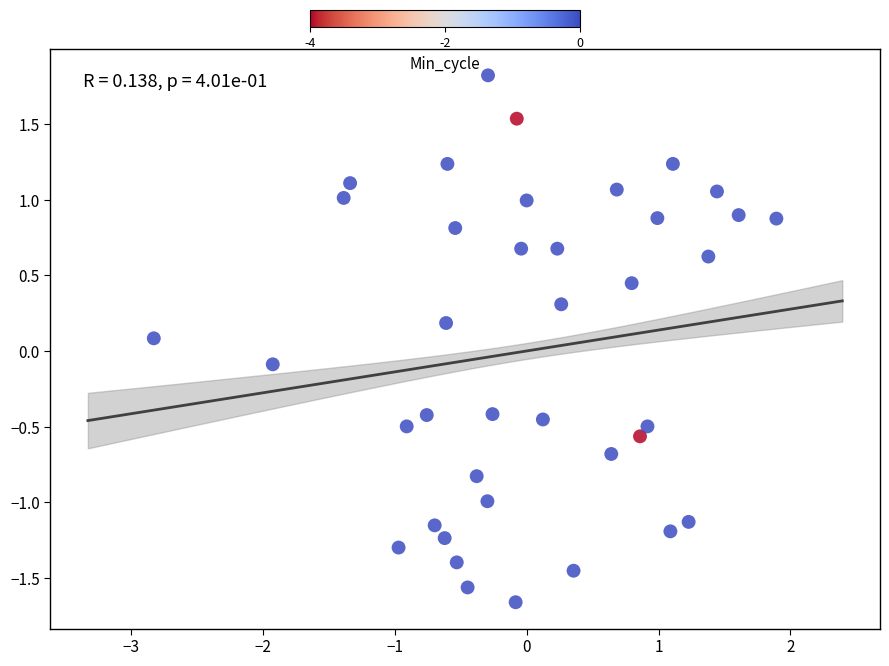

What is the range of Y values (max minus min)?

3.5